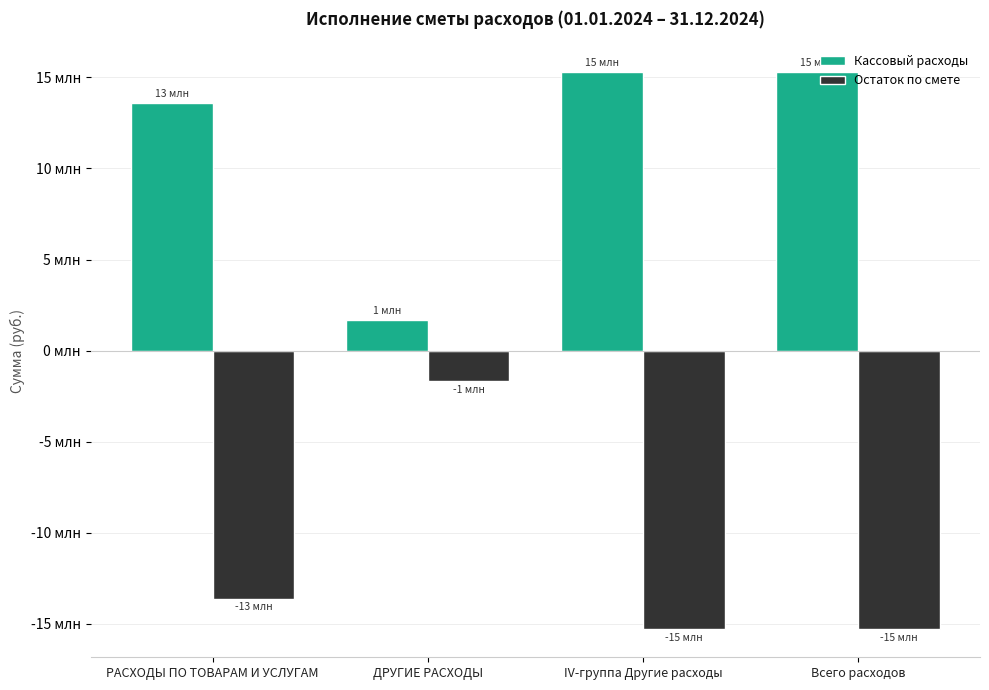

What are all the series names shown in the legend?

Кассовый расходы, Остаток по смете